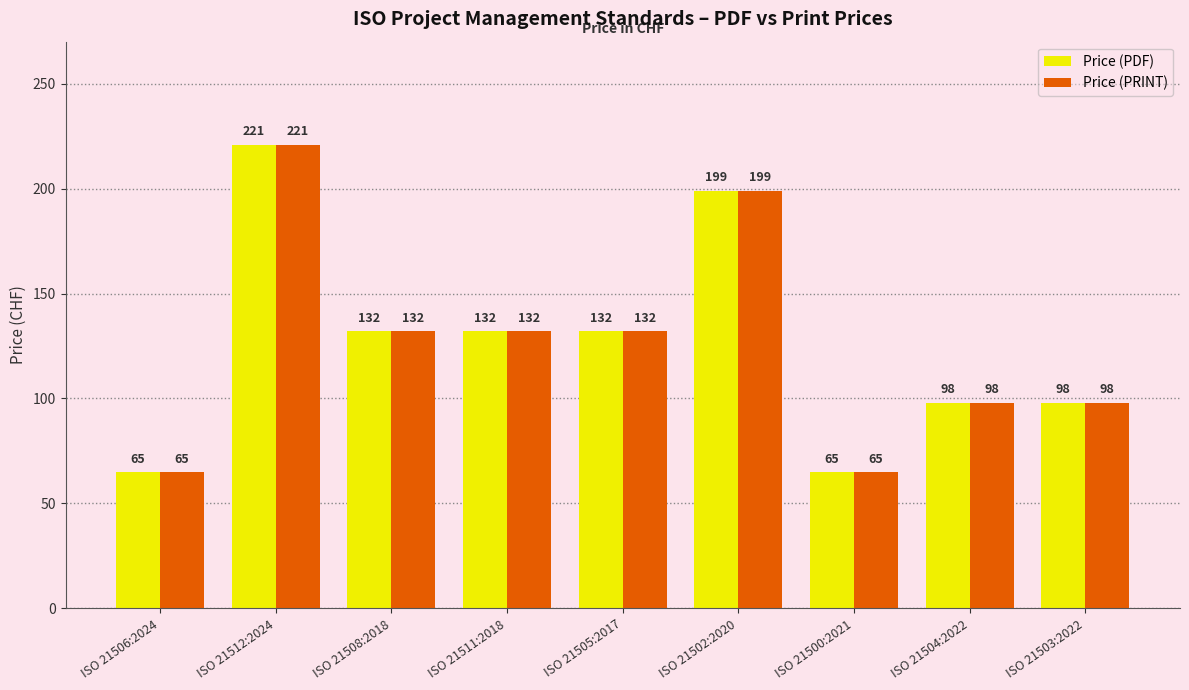

The value of Price (PDF) at ISO 21505:2017 is 184. True or false?

False